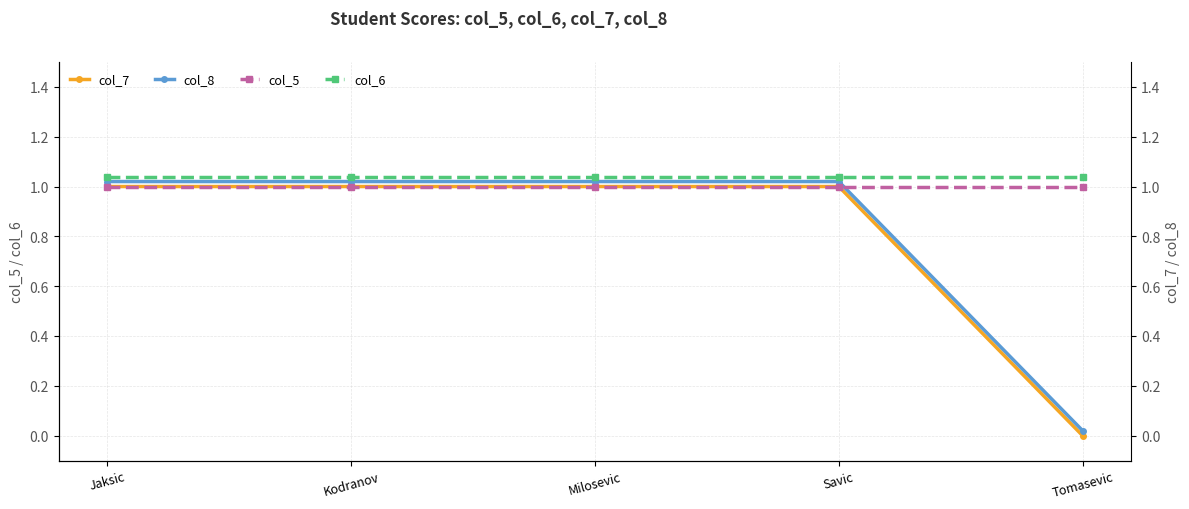

Reading left to right, what are all the values shown in this chart?

col_7: 1.0	1.0	1.0	1.0	0.0
col_8: 1.0	1.0	1.0	1.0	0.0
col_5: 1.0	1.0	1.0	1.0	1.0
col_6: 1.0	1.0	1.0	1.0	1.0